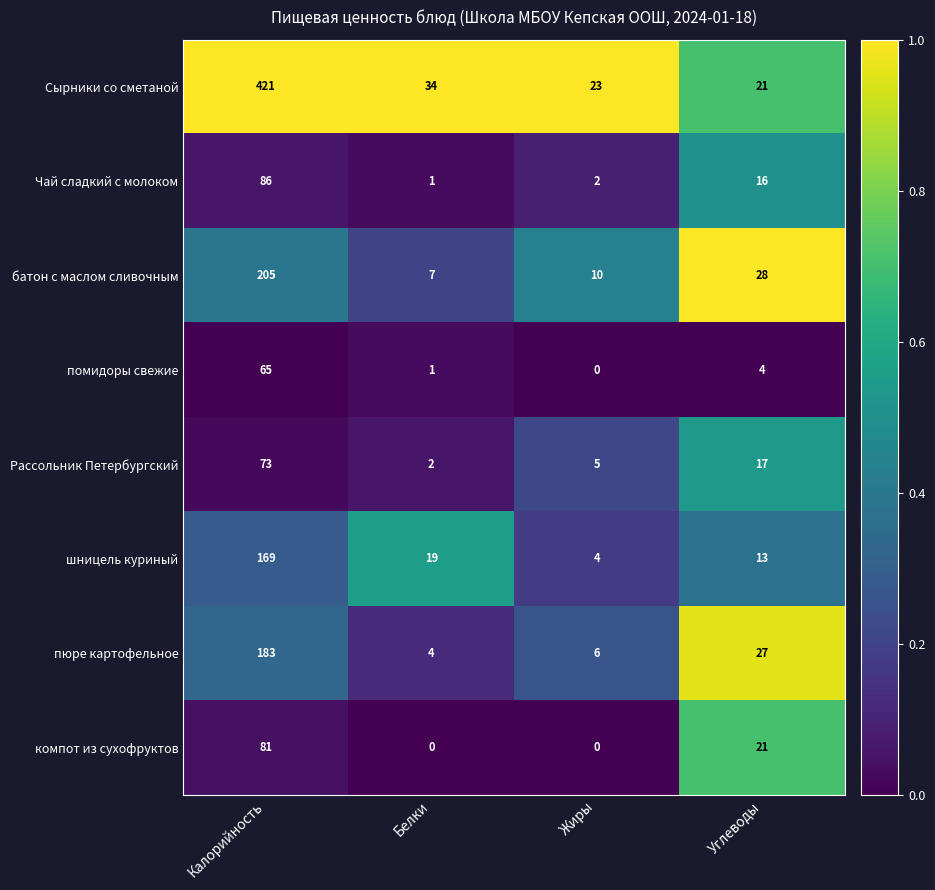

At which category is the sum across all series the highest?

Калорийность